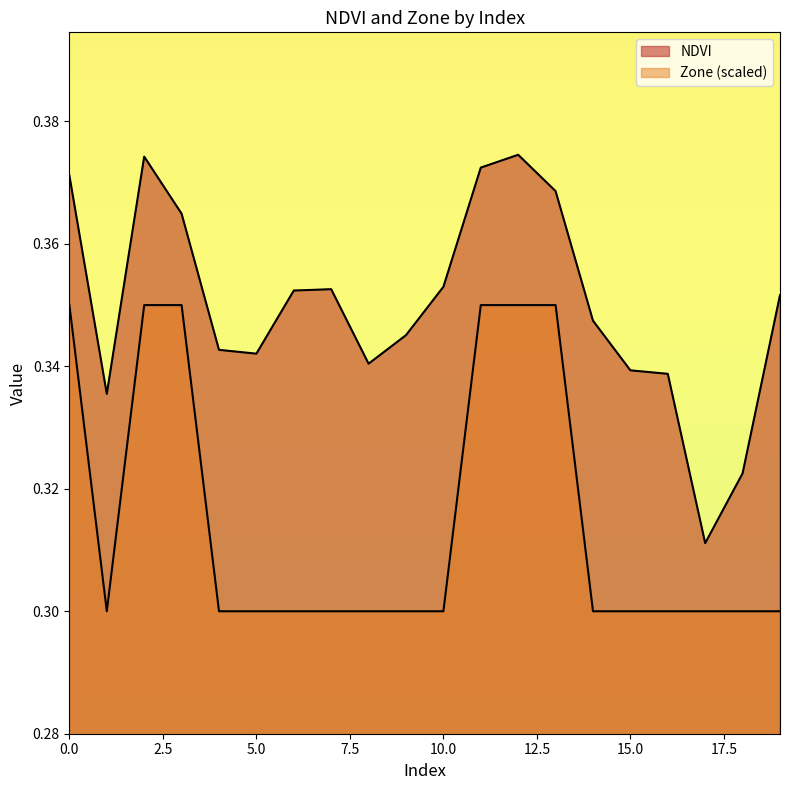

In NDVI, how many points are lower than both neighbors (excluding endpoints)?

4